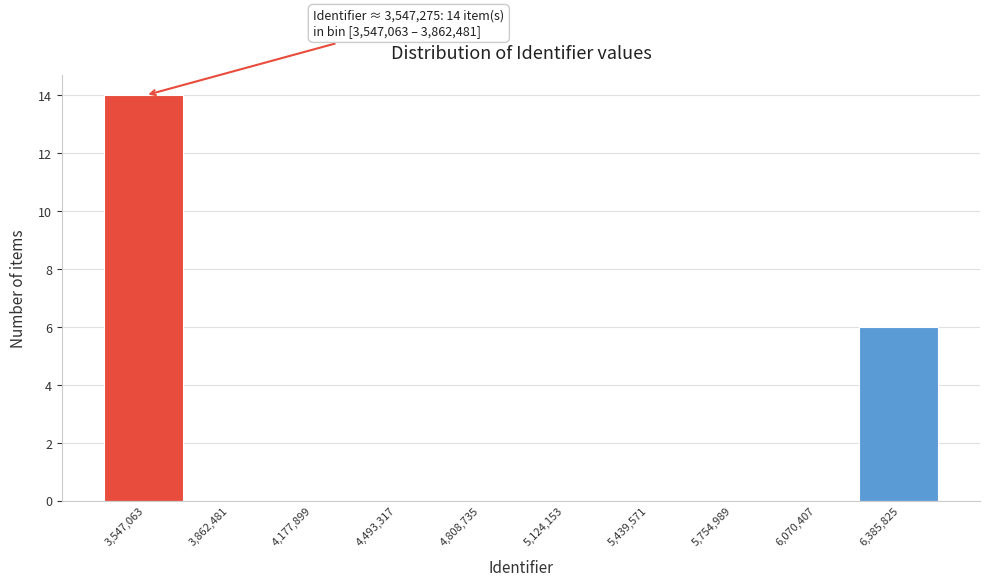

Reading right to left, transcribe all the data shown in this chart.

6,385,825=6	6,070,407=0	5,754,989=0	5,439,571=0	5,124,153=0	4,808,735=0	4,493,317=0	4,177,899=0	3,862,481=0	3,547,063=14